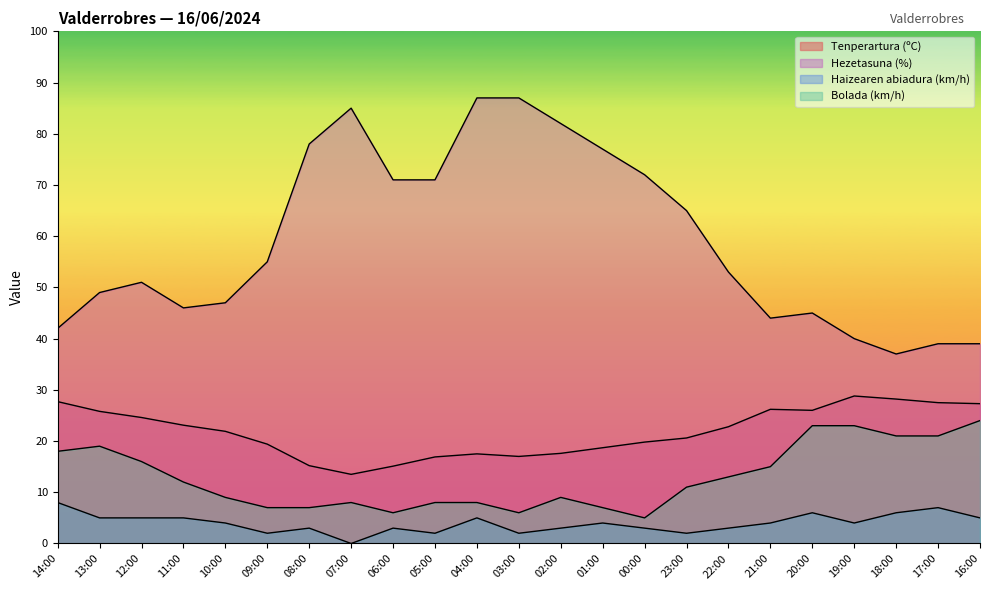

At which category does Bolada (km/h) reach its first local peak?

13:00